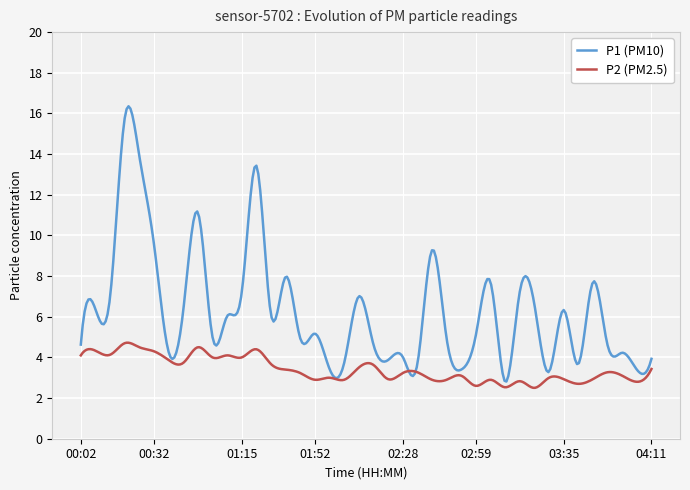

What is the greatest value displayed?

16.4